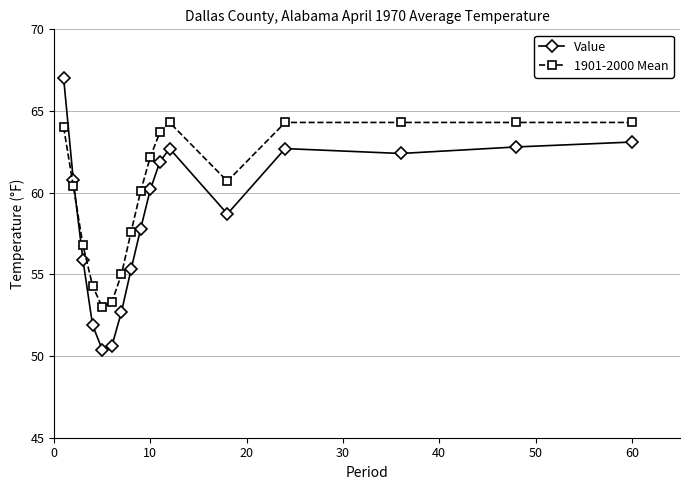

How many series are shown in this chart?

2